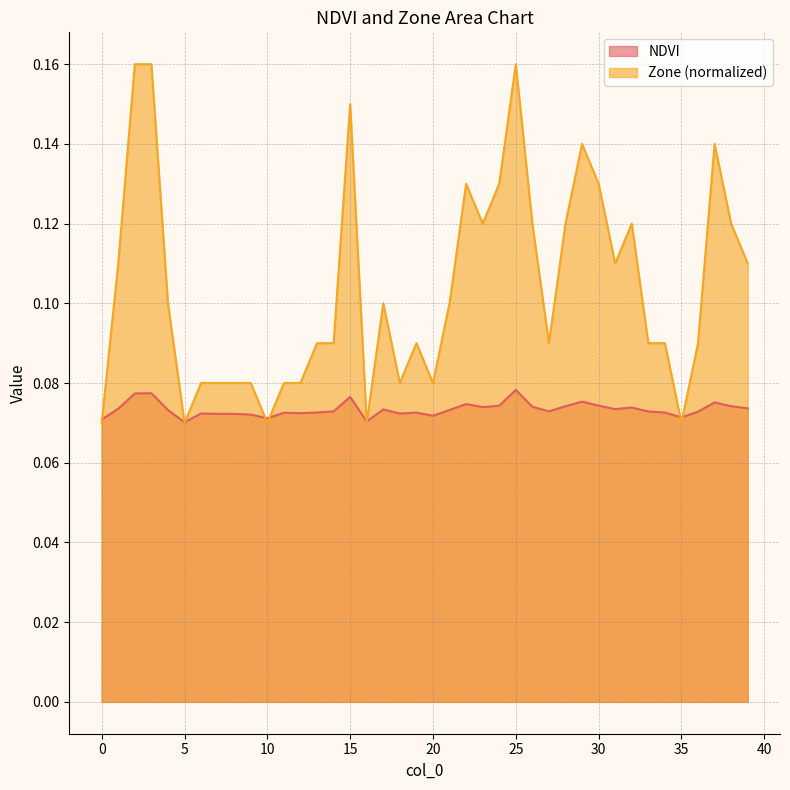

Which has a higher value, 38 or 26?

38